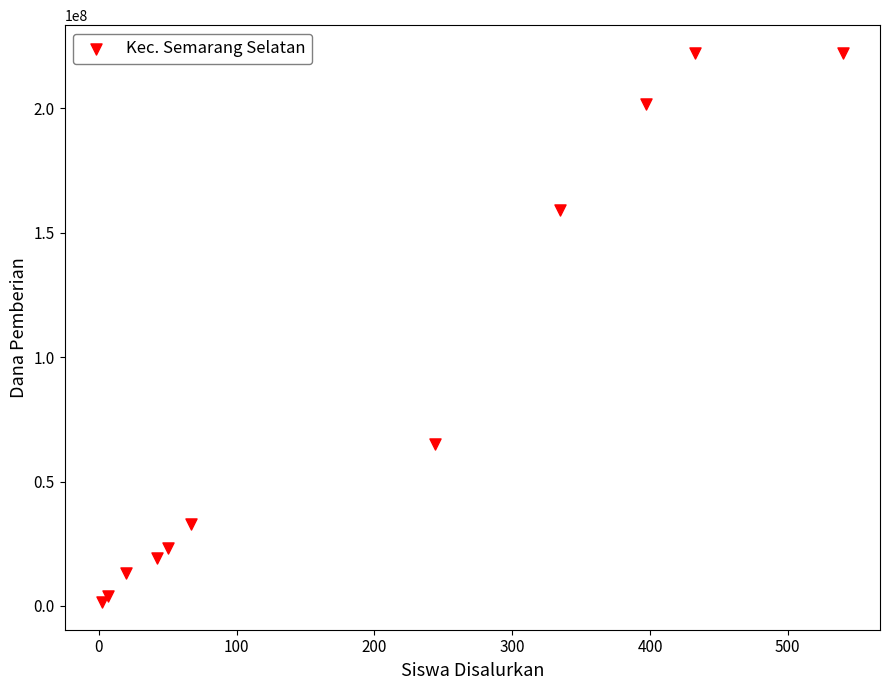

What is the range of X values (max minus min)?

538